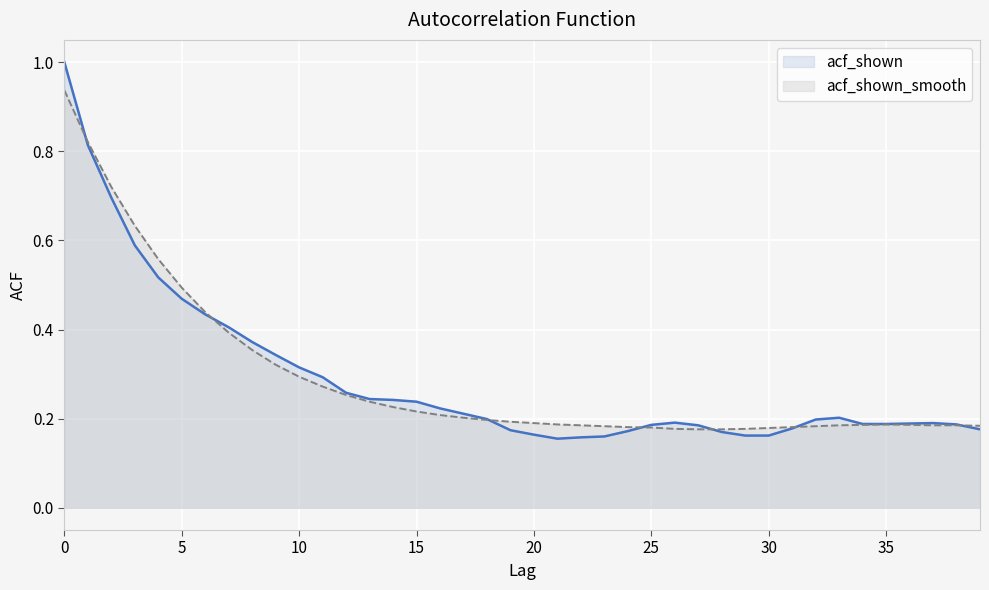

What is the greatest value displayed?

1.0